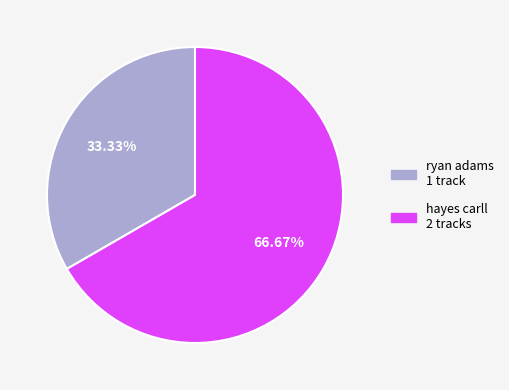

To the nearest percent, what portion does hayes carll represent?

67%